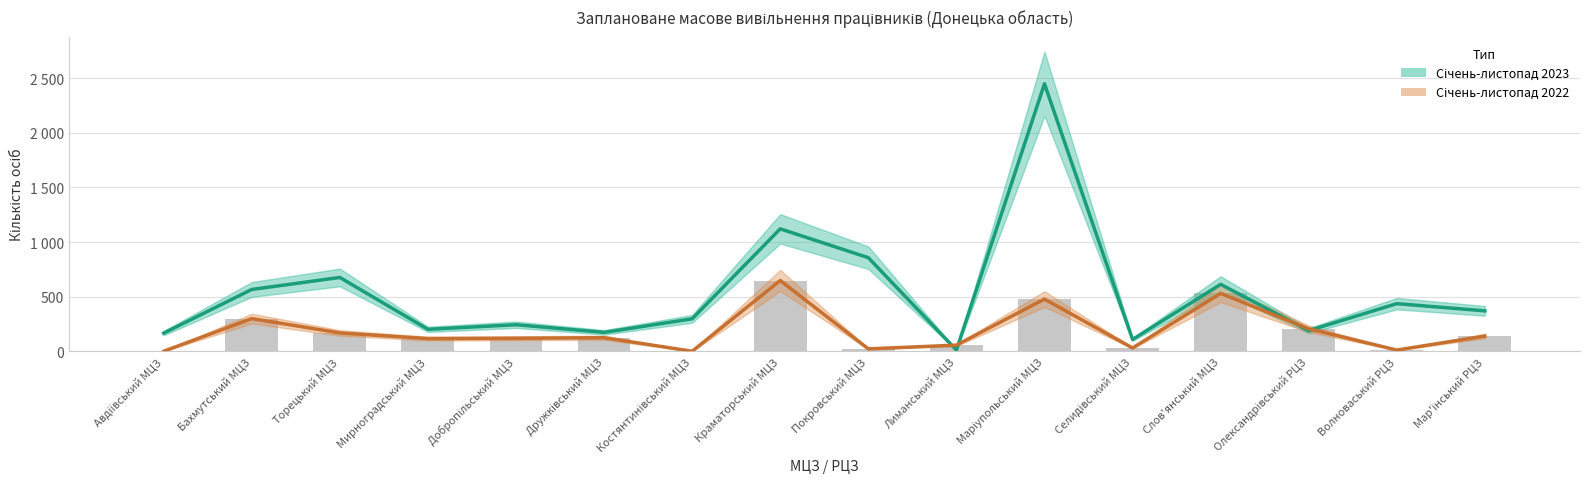

What is the average value of the Січень-листопад 2022 series?

184